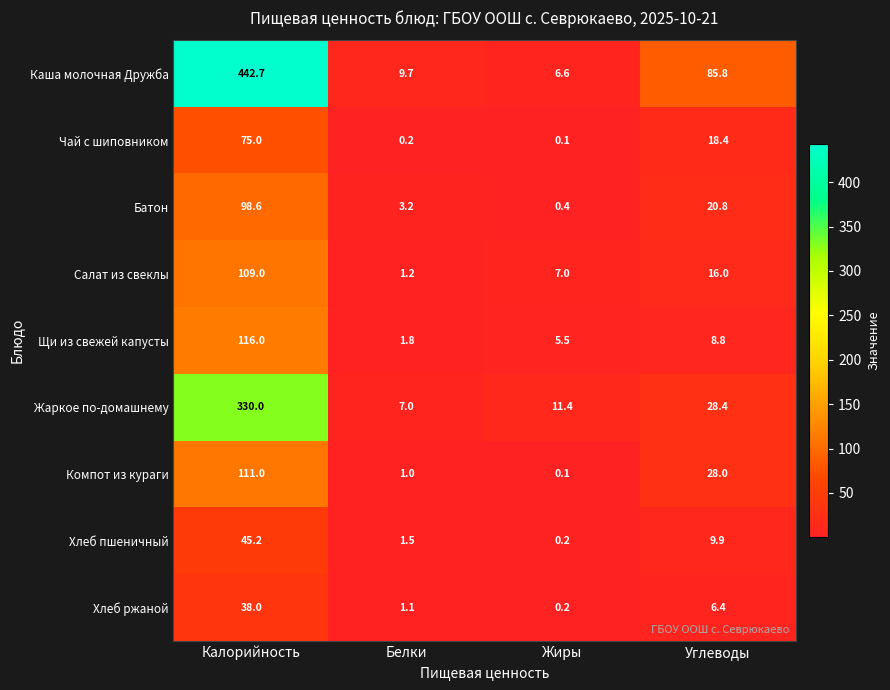

What is the sum of all Жаркое по-домашнему values?

376.8